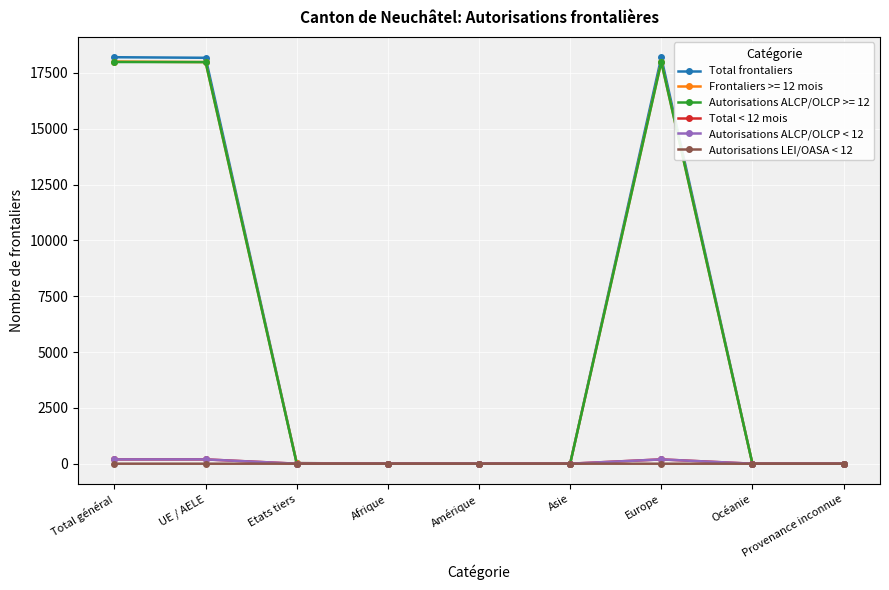

The value of Total frontaliers at Océanie is 0. True or false?

True